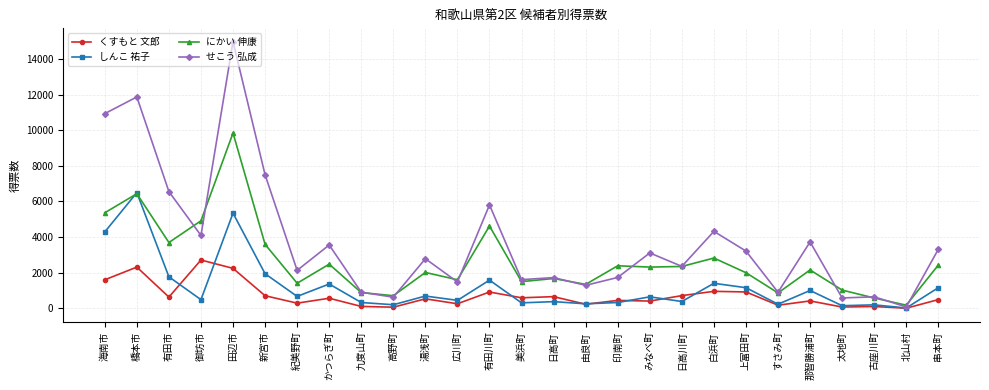

At which category does くすもと 文郎 reach its first local valley?

有田市